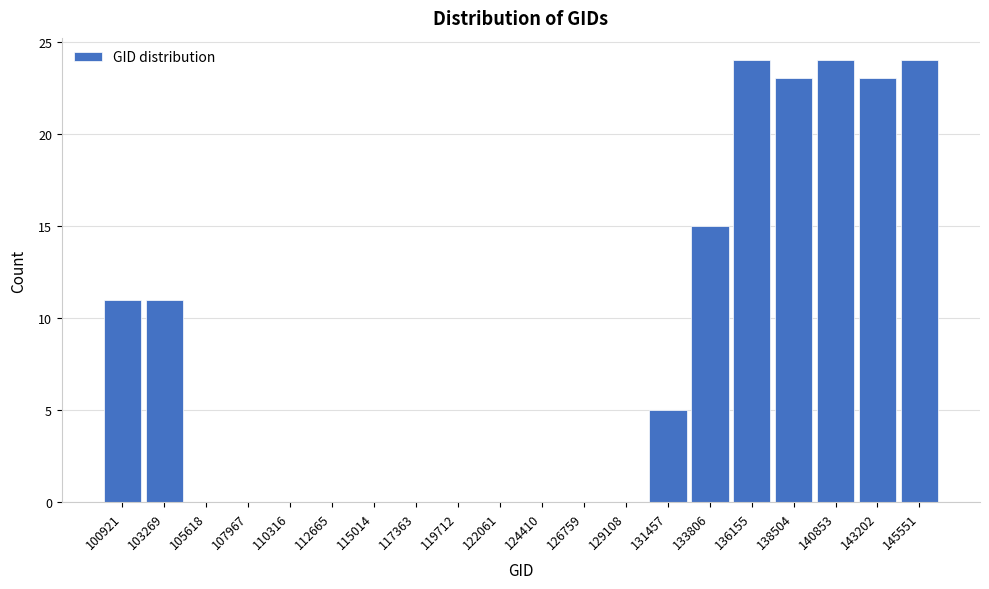

Reading left to right, what are all the values shown in this chart?

100921=11	103269=11	105618=0	107967=0	110316=0	112665=0	115014=0	117363=0	119712=0	122061=0	124410=0	126759=0	129108=0	131457=5	133806=15	136155=24	138504=23	140853=24	143202=23	145551=24